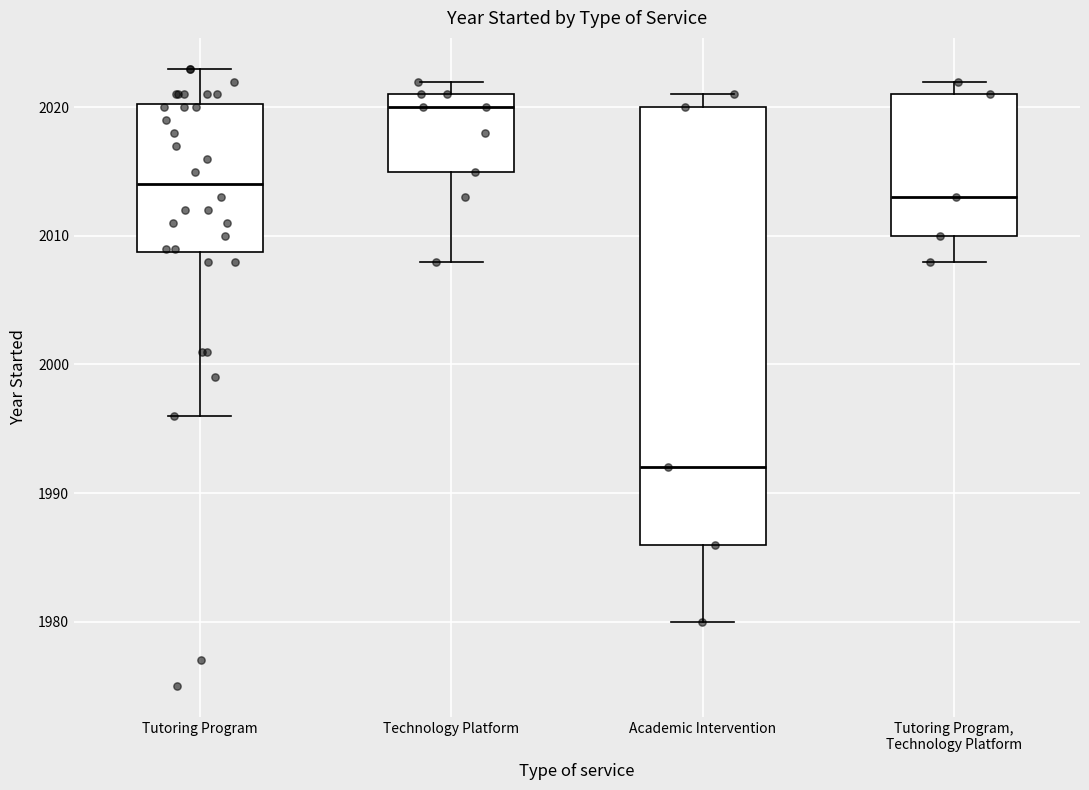

Where is the lower edge of the box for Tutoring Program on the y-axis? The values are not printed on the chart, so give them approximately, as read against the axis.

2009